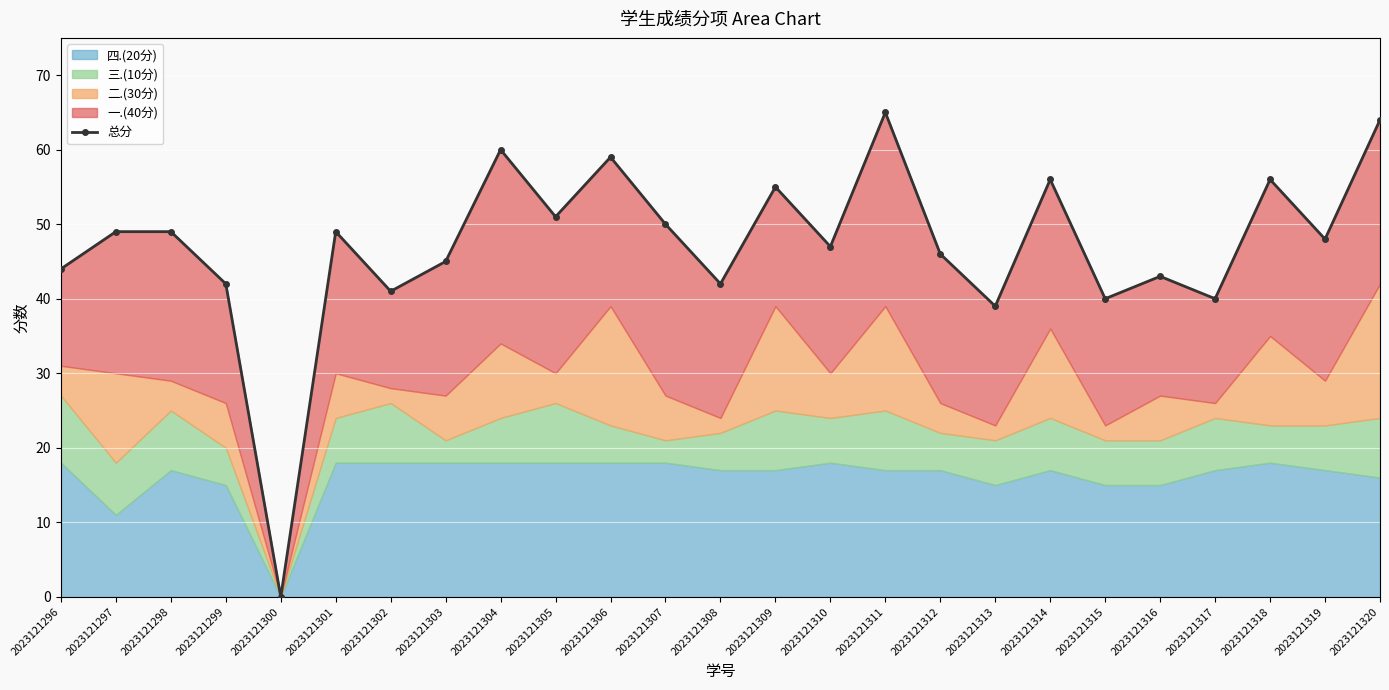

Reading left to right, what are all the values shown in this chart?

44	49	49	42	0	49	41	45	60	51	59	50	42	55	47	65	46	39	56	40	43	40	56	48	64